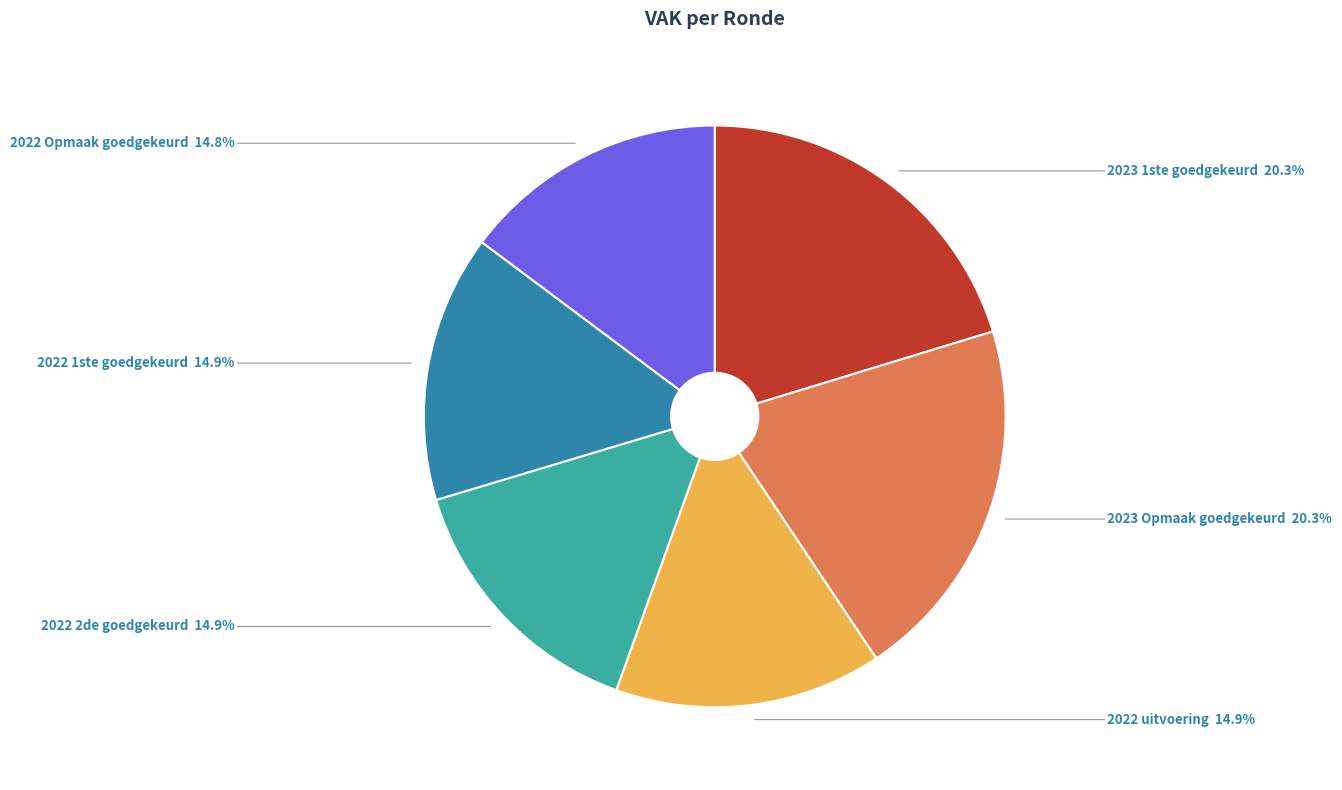

Between 2023 Opmaak goedgekeurd and 2022 1ste goedgekeurd, which is larger?

2023 Opmaak goedgekeurd